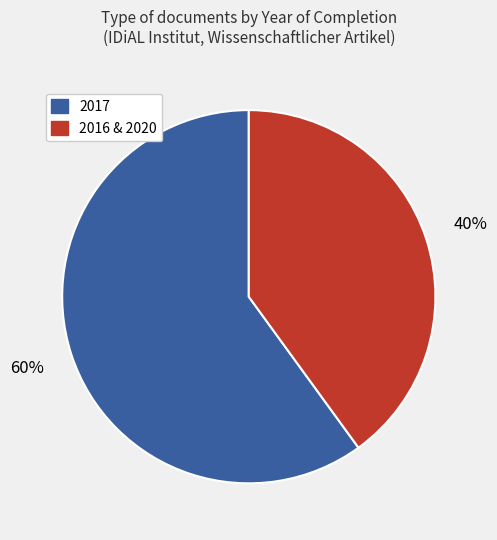

To the nearest percent, what is the difference between the largest and smallest slice percentages?

20%